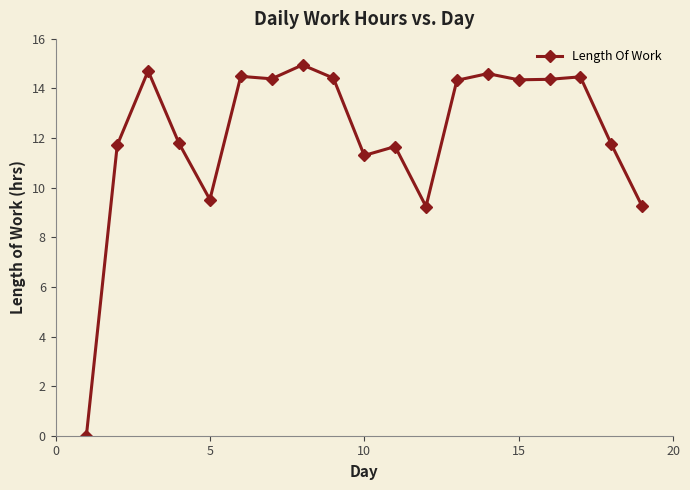

What is the value of the 18th point from the left?

11.8